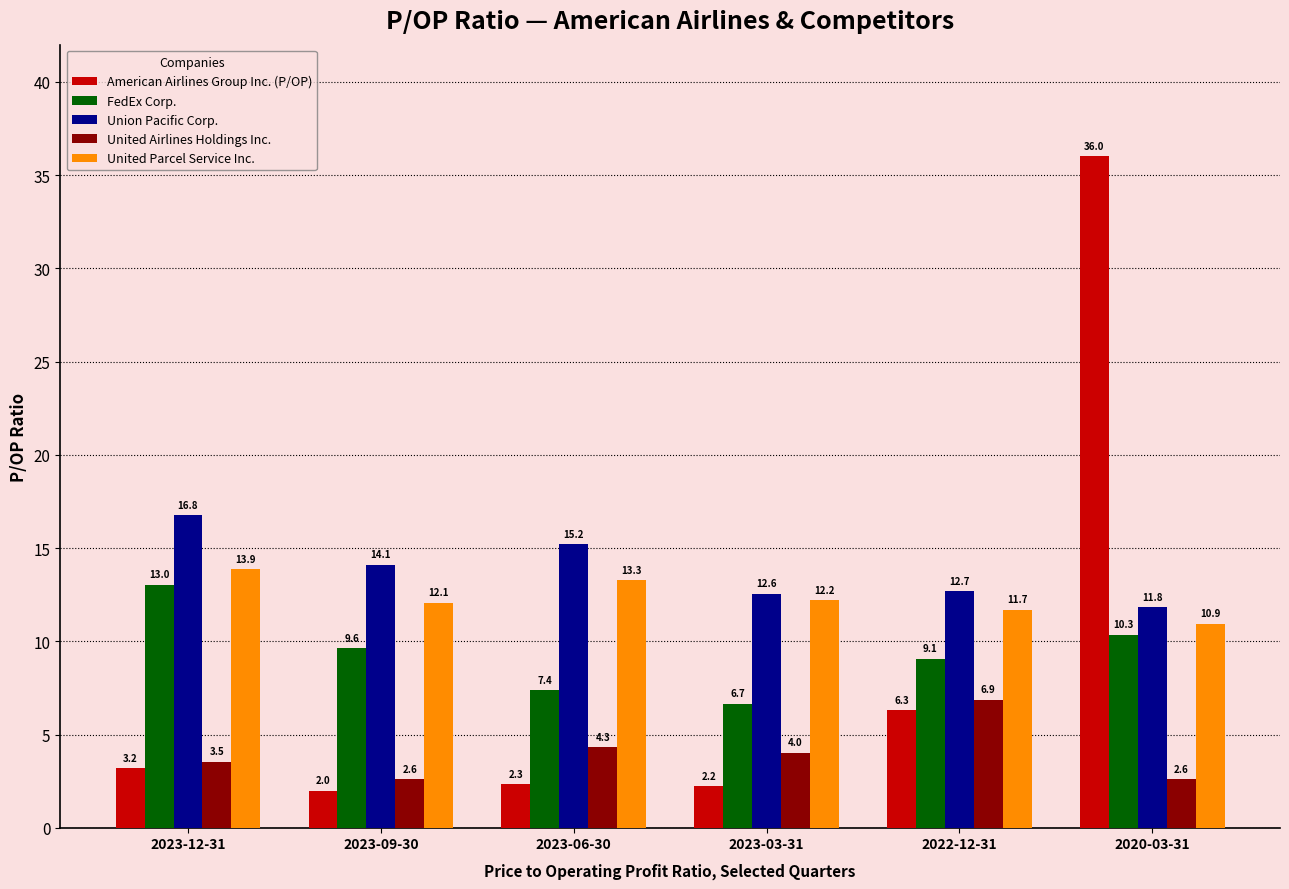

Is the value of United Parcel Service Inc. at 2022-12-31 greater than the value of Union Pacific Corp. at 2023-03-31?

No